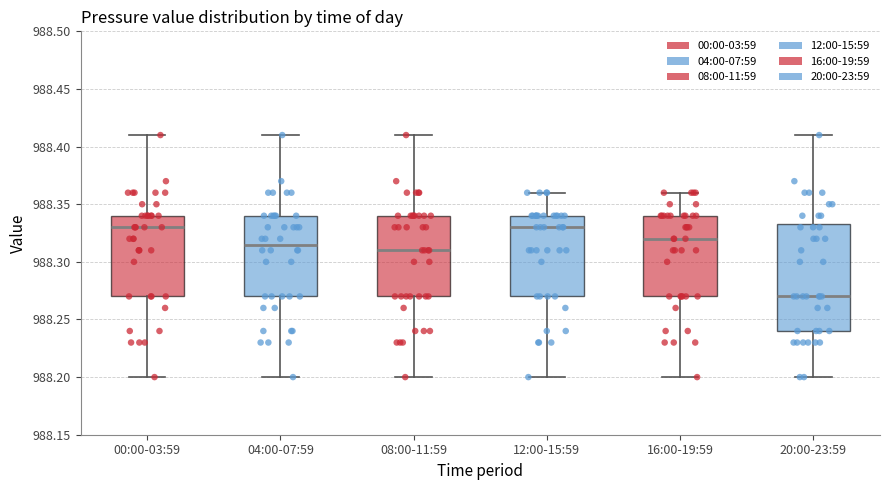

Which box is the tallest, from its lower edge to its upper edge?

20:00-23:59